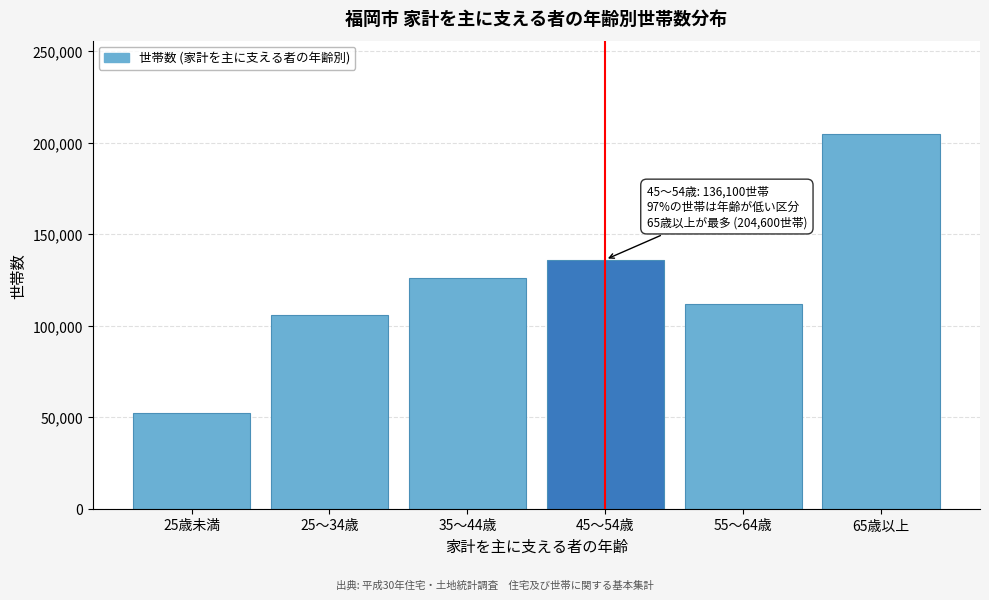

Reading right to left, extract all data points from this chart.

65歳以上=204600	55～64歳=112100	45～54歳=136100	35～44歳=126000	25～34歳=106100	25歳未満=52400